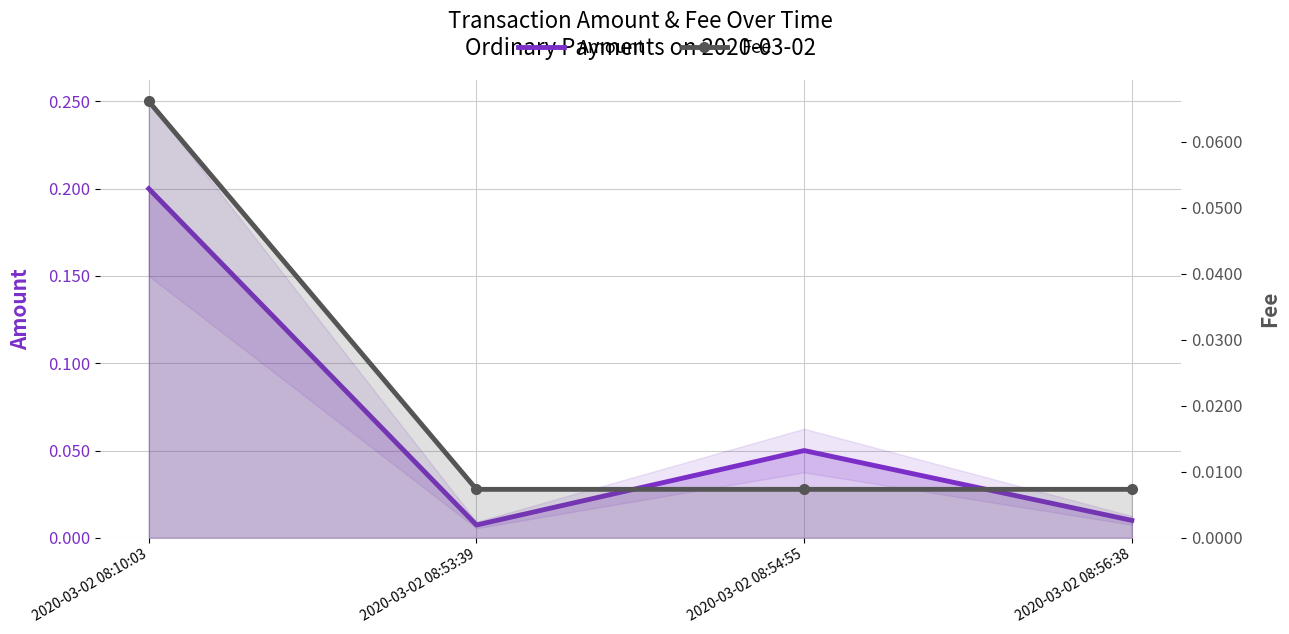

Which series has the largest total across all categories?

Amount